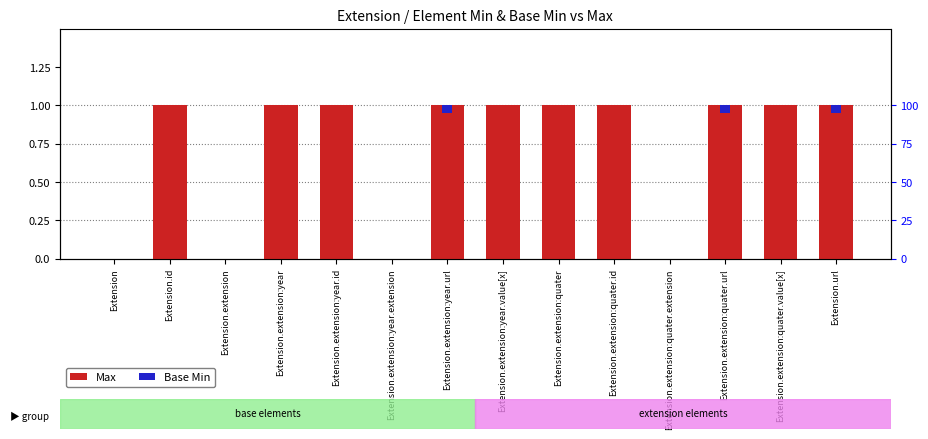

Rank the series at Extension from highest to lowest value.

Max, Base Min